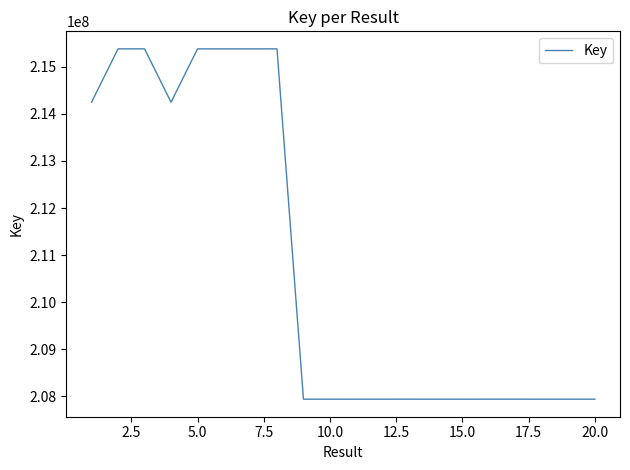

What is the minimum value shown in the chart?

207938635